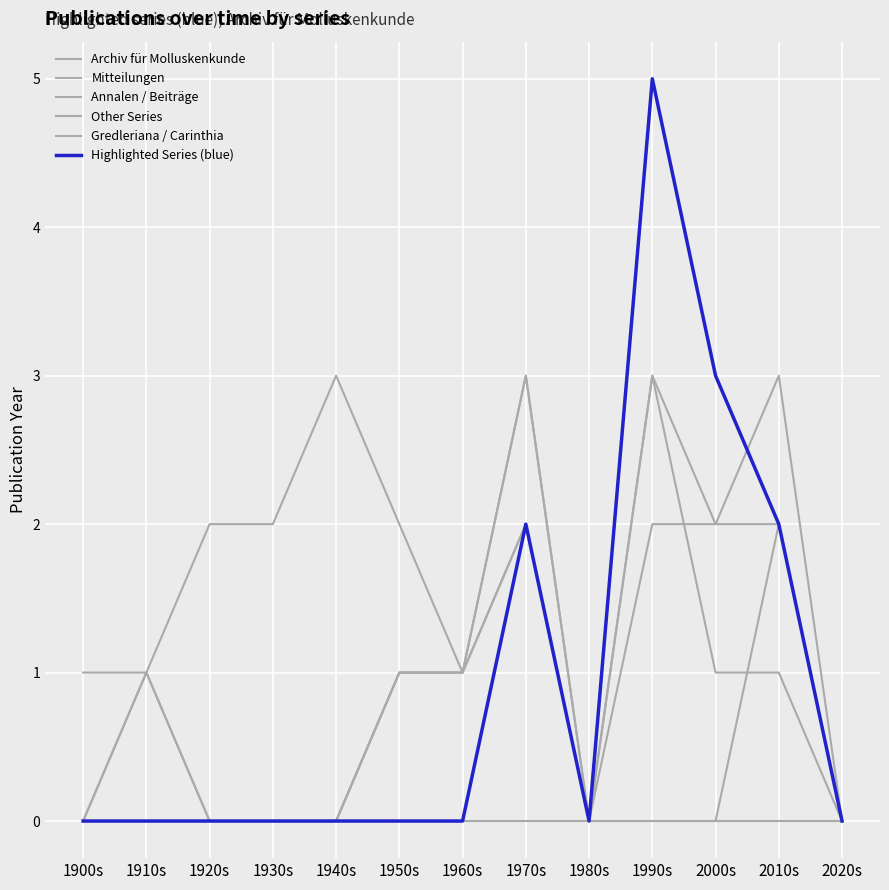

The Other Series series shows 3 at 1970s. True or false?

False